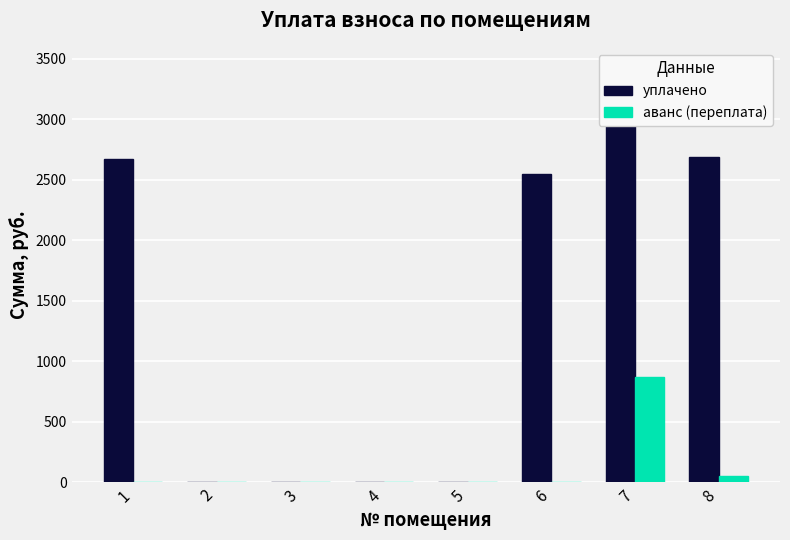

Which has a higher value, 7 or 4?

7